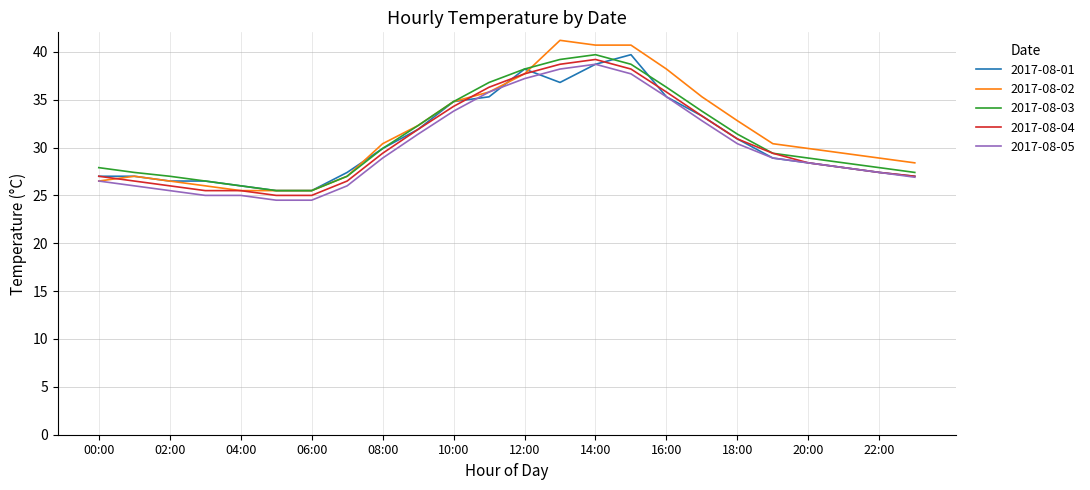

What is the highest value of the 2017-08-04 series?

39.2